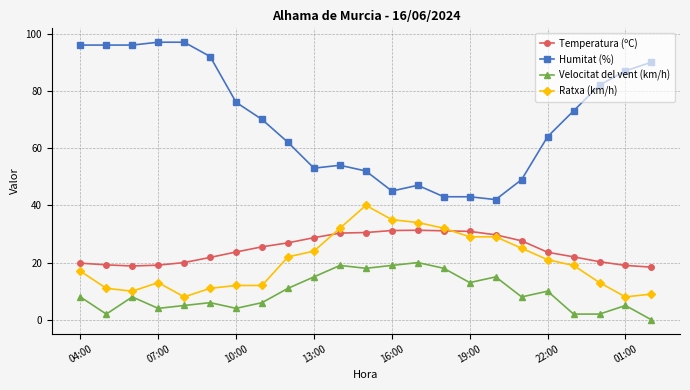

Is this an area chart (filled region under the line)?

No